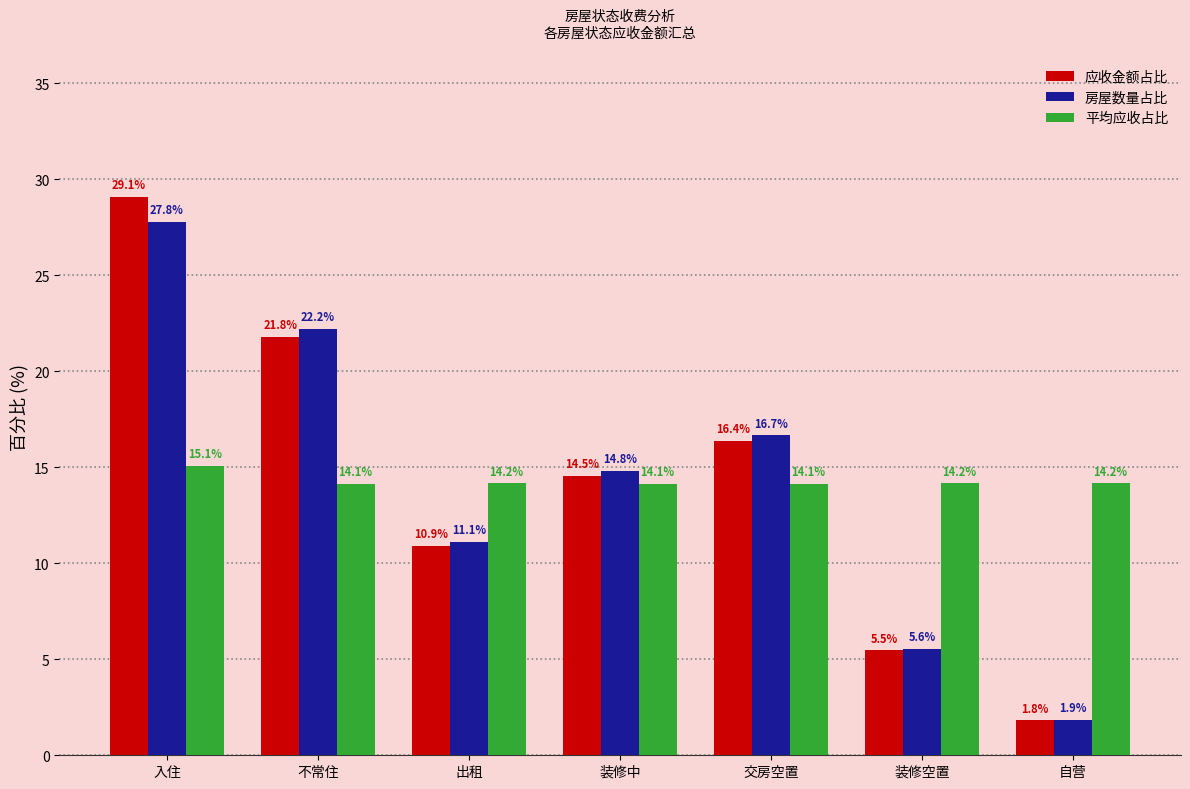

At which label does 应收金额占比 reach its peak?

入住